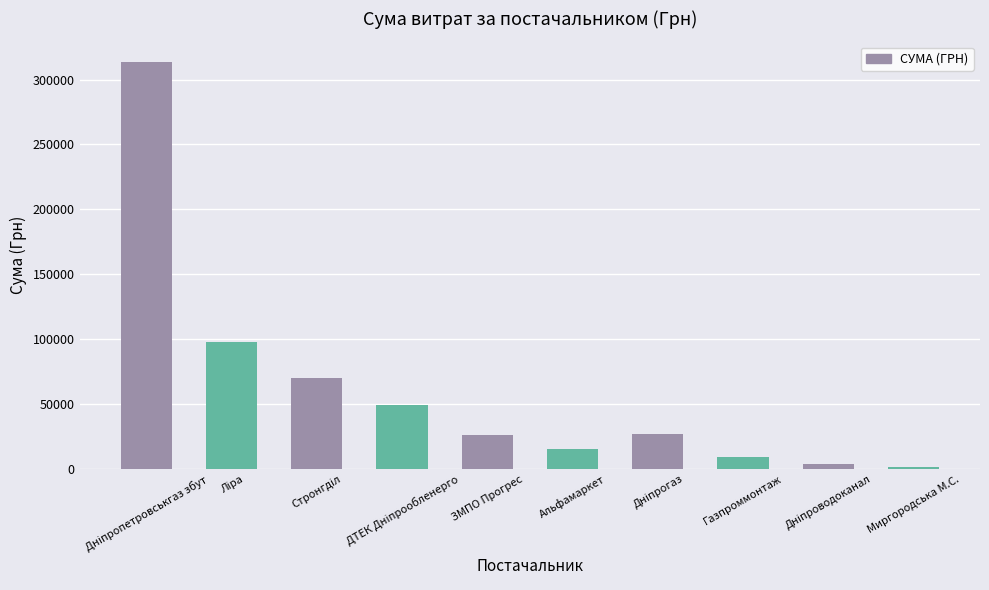

What is the sum of all values?

613780.3